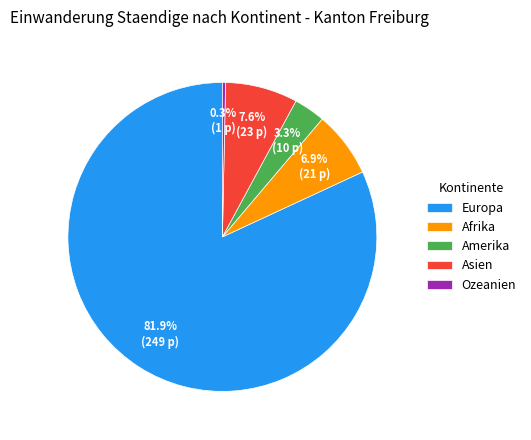

Combined, what portion of the pie is Amerika and Asien?

10.9%